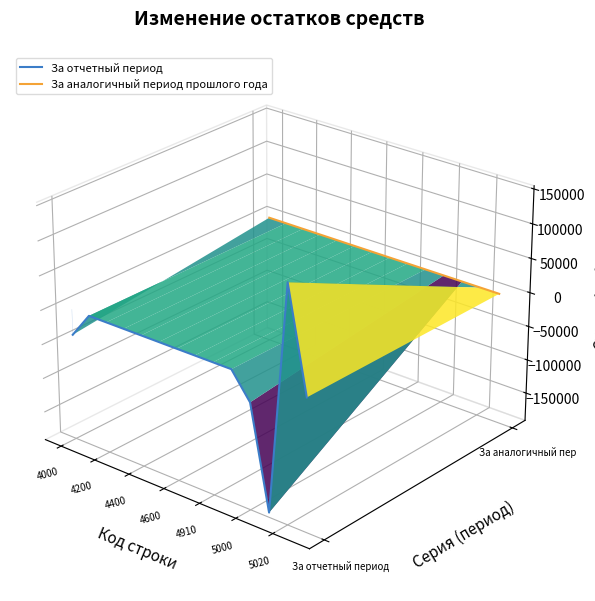

How many intersections are there between За аналогичный период прошлого года and За отчетный период?

2